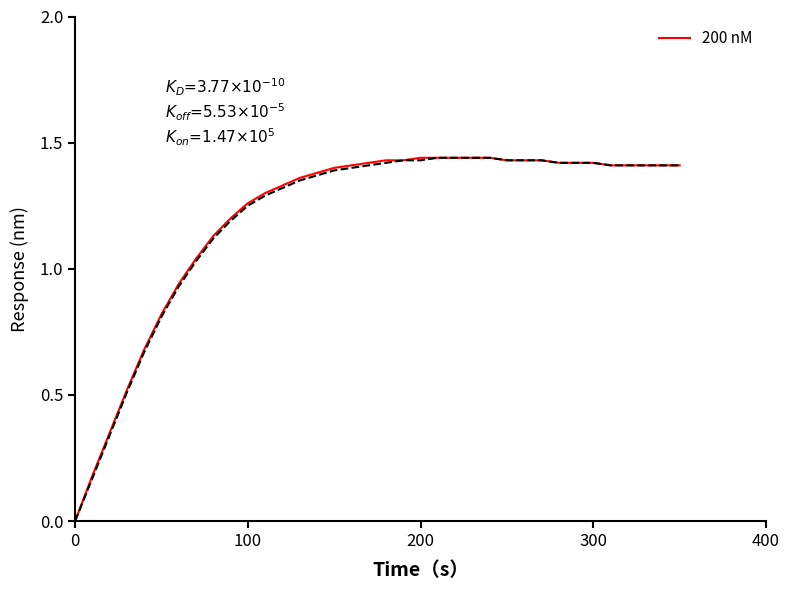

How many lines are shown in the chart?

2